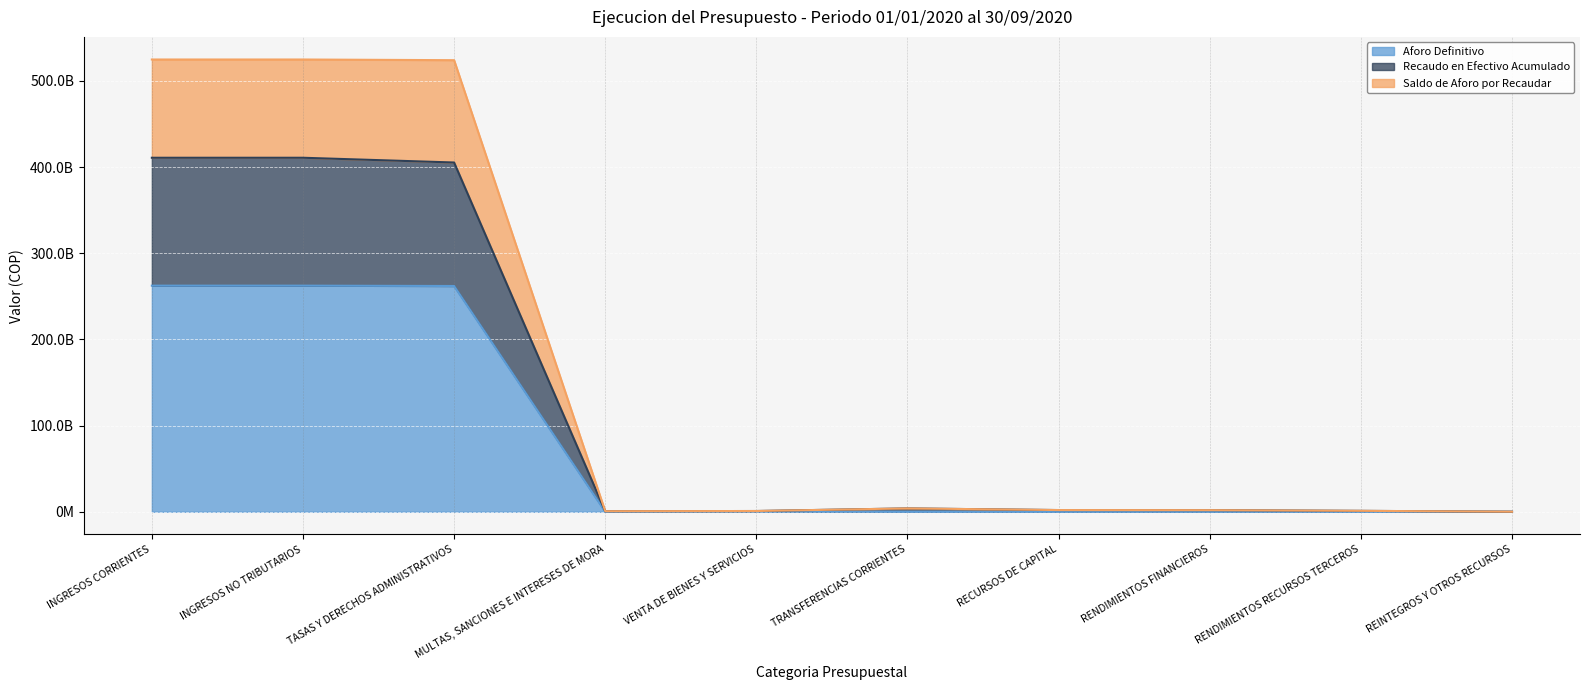

At which category is the sum across all series the highest?

INGRESOS CORRIENTES